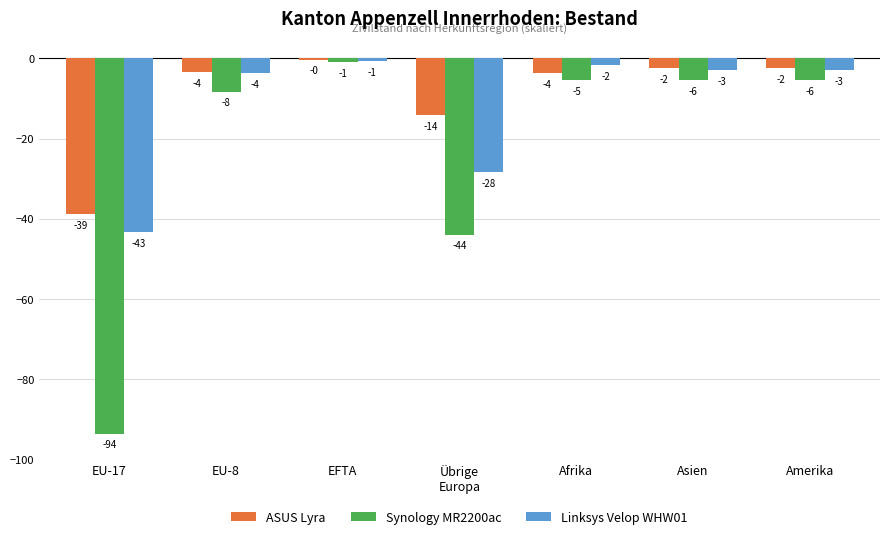

Does the chart contain stacked bars?

No